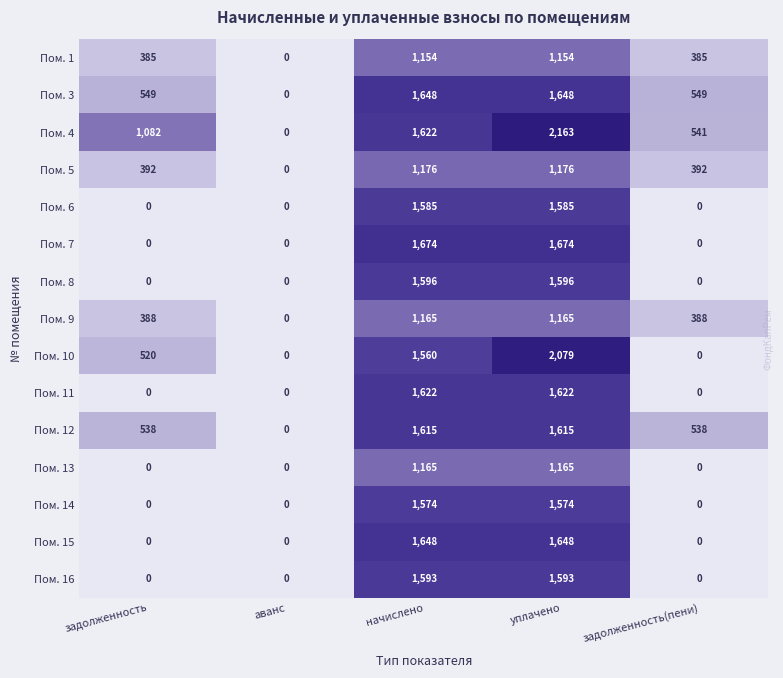

Which category has the highest value across all series?

уплачено